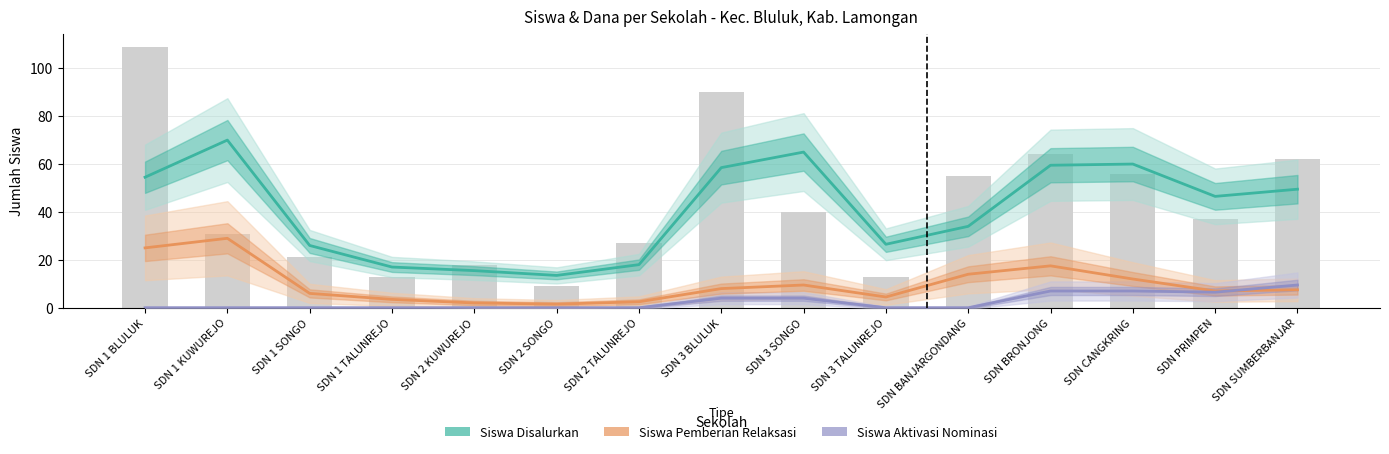

Count the number of data series in this chart.

3